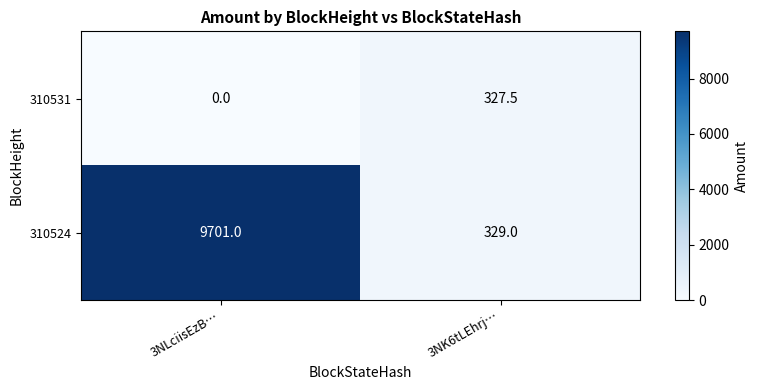

The value of 310524 at 3NLciisEzB… is 16423.3. True or false?

False